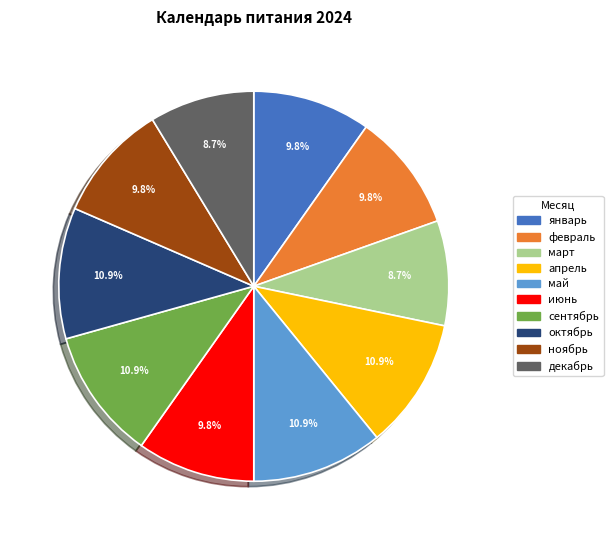

Between ноябрь and апрель, which is larger?

апрель